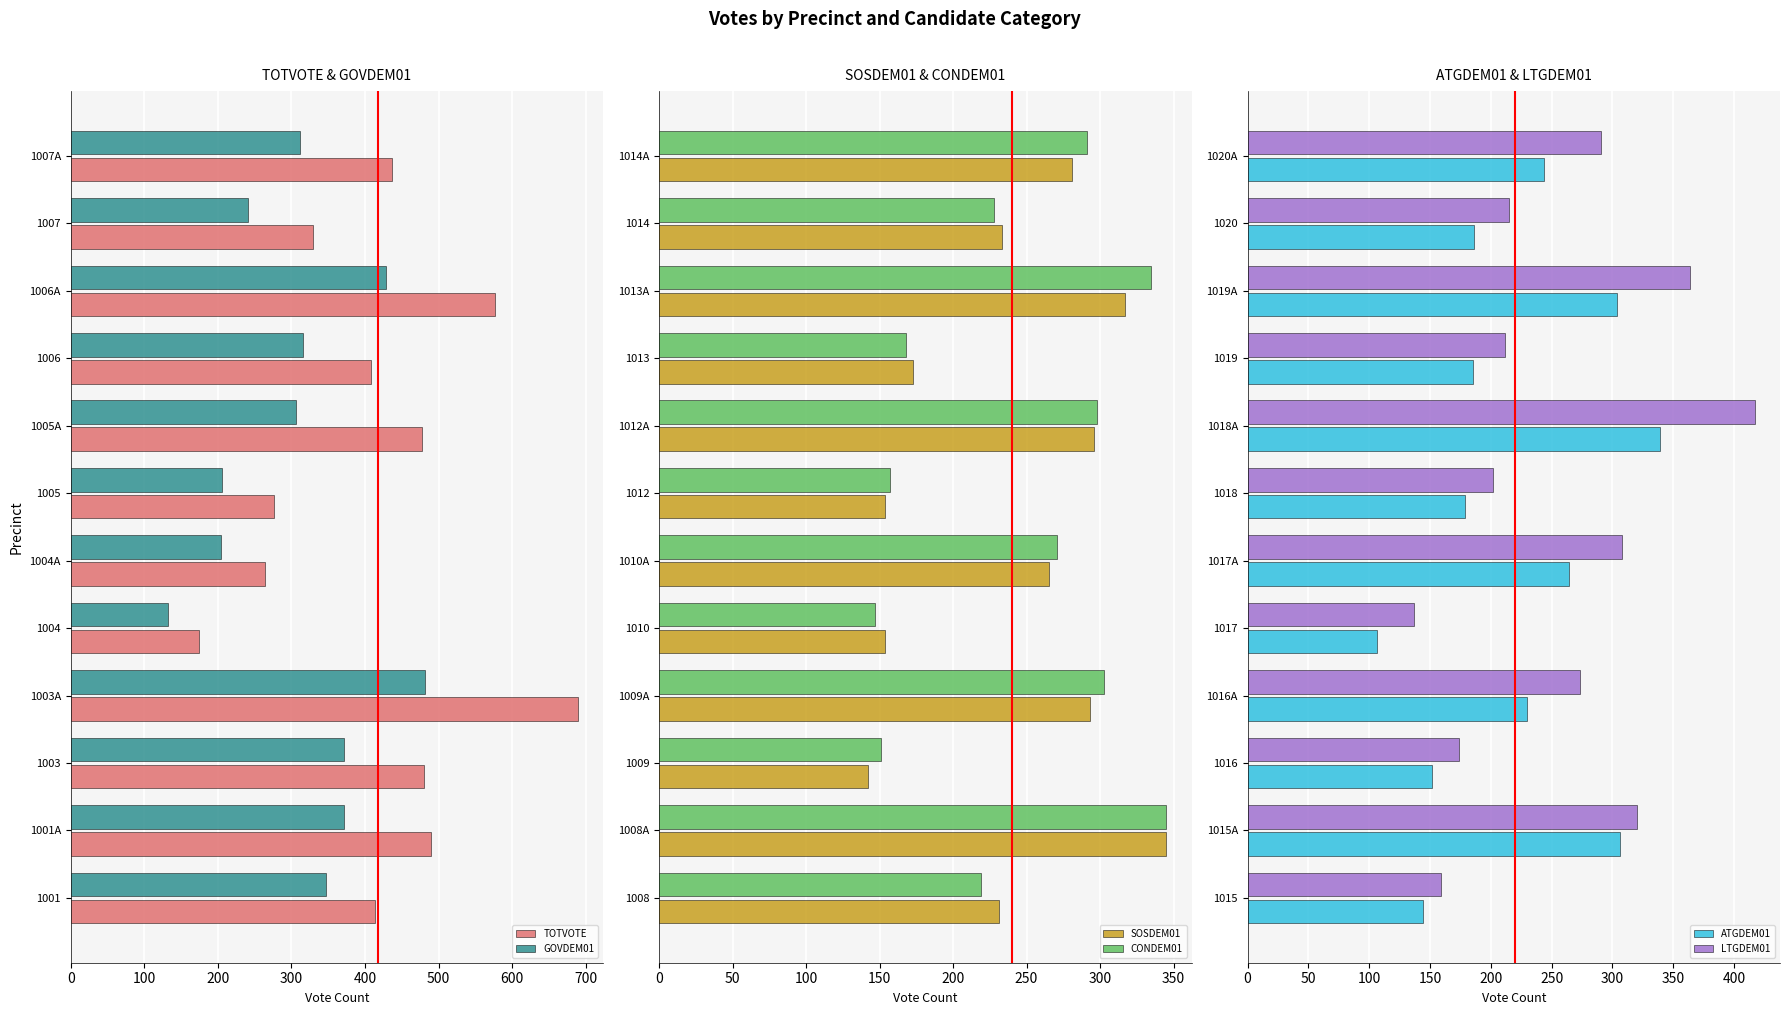

What is the difference between the maximum and second lowest values in the SOSDEM01 series?

191